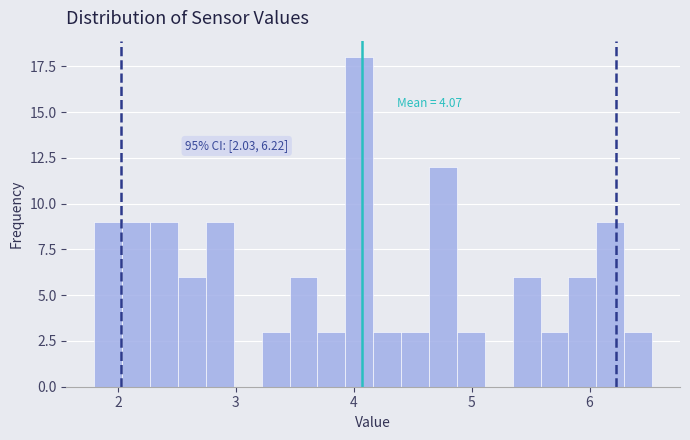

Around what value on the x-axis is the tallest bar? Give the approximate position of its centre, as read against the axis.

4.0